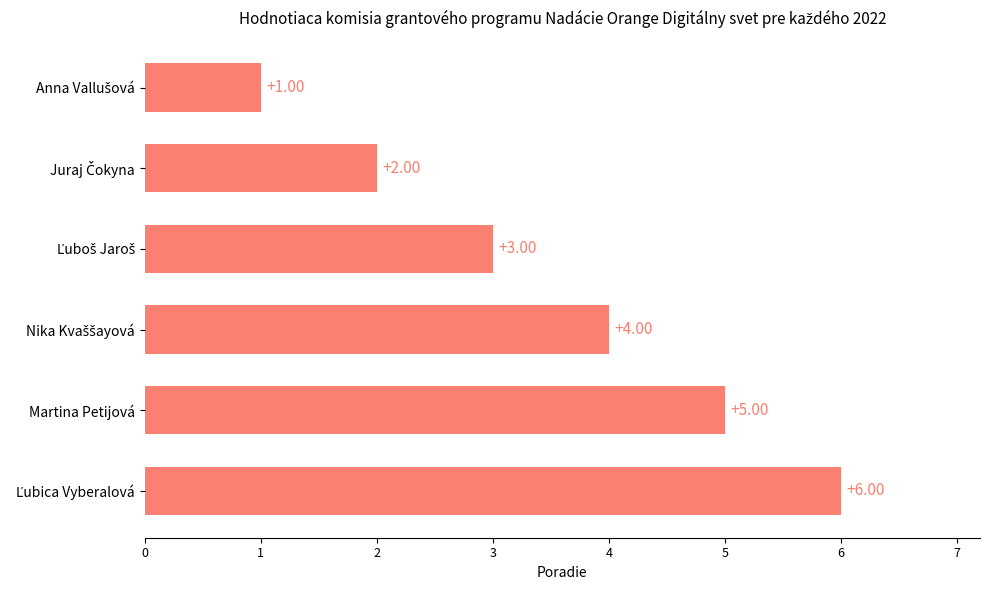

How many values are below 4?

3